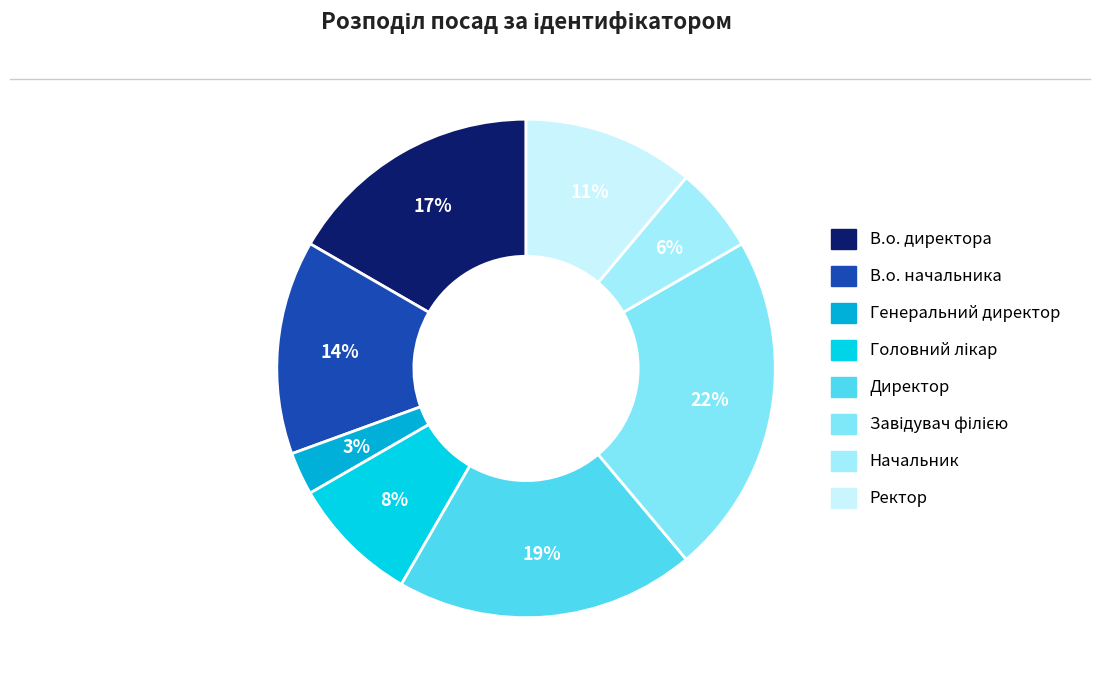

True or false: Генеральний директор accounts for 3% of the total.

True